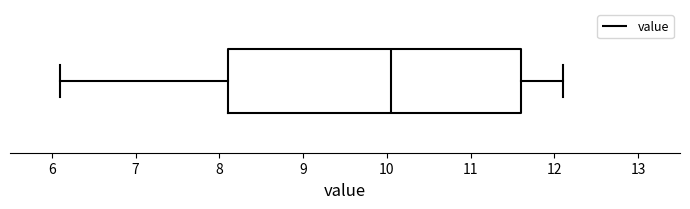

Where does the left whisker of the box end on the x-axis? The values are not printed on the chart, so give them approximately, as read against the axis.

6.1